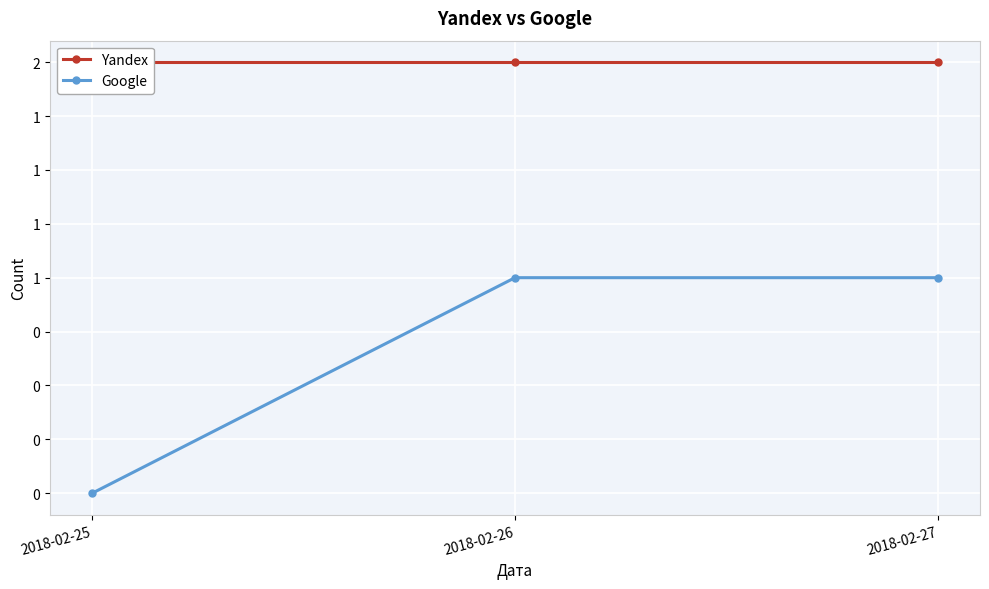

List the series in order of their overall mean, lowest first.

Google, Yandex